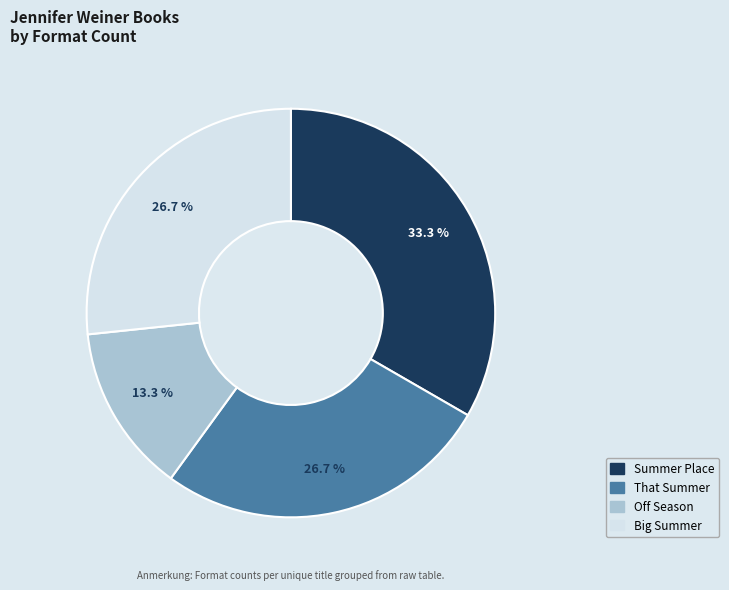

Which slice is the largest?

Summer Place